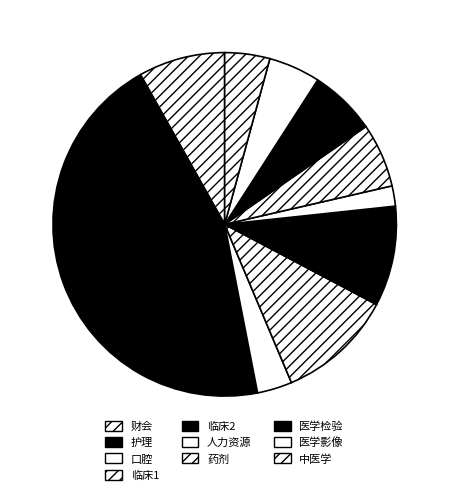

What is the total percentage of 中医学 and 临床1?

15.1%